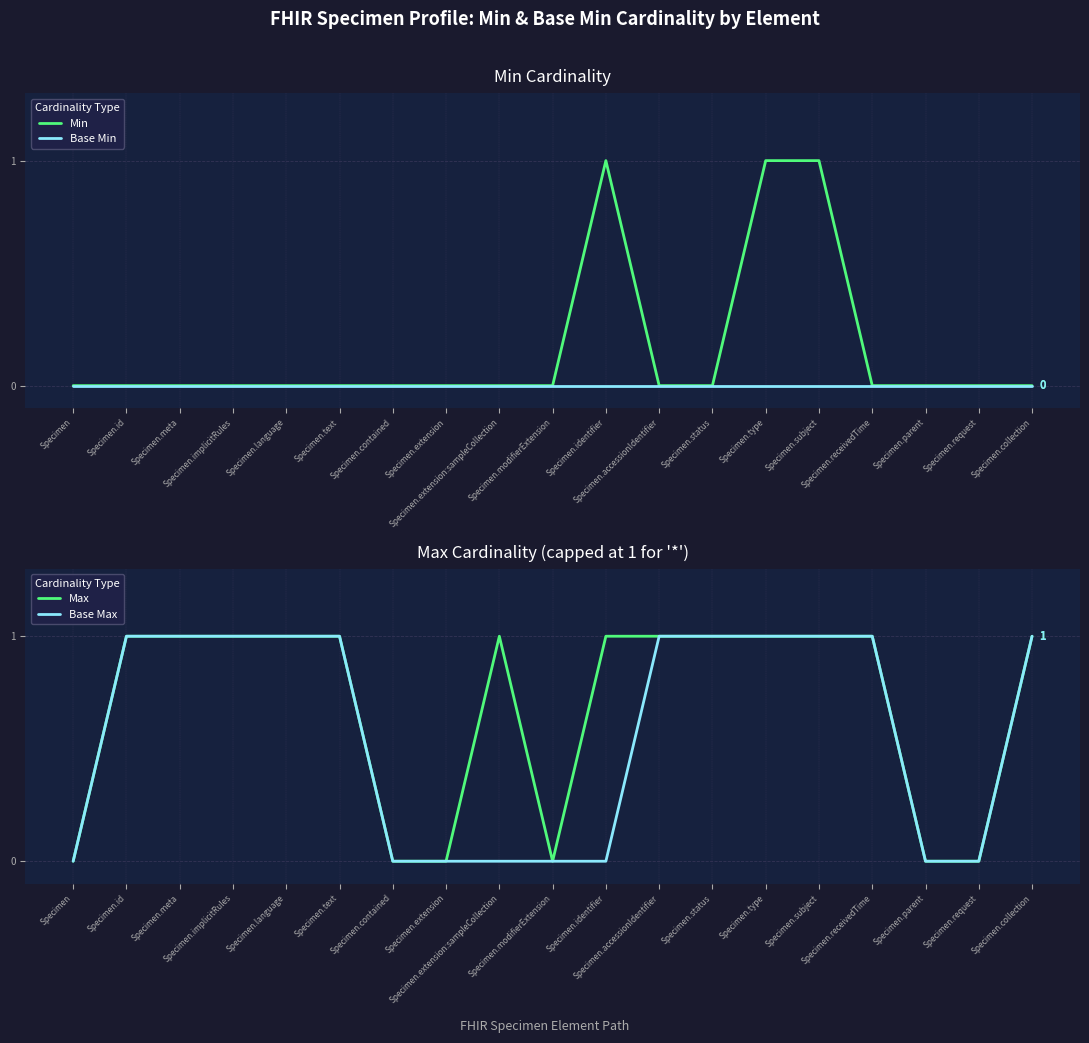

Reading right to left, transcribe all the data shown in this chart.

Min: 0	0	0	0	1	1	0	0	1	0	0	0	0	0	0	0	0	0	0
Base Min: 0	0	0	0	0	0	0	0	0	0	0	0	0	0	0	0	0	0	0
Max: 1	0	0	1	1	1	1	1	1	0	1	0	0	1	1	1	1	1	0
Base Max: 1	0	0	1	1	1	1	1	0	0	0	0	0	1	1	1	1	1	0